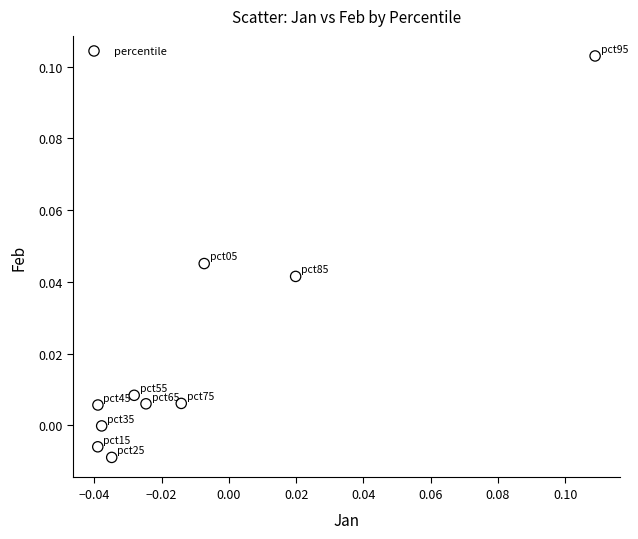

Count the number of points in this scatter plot.

10